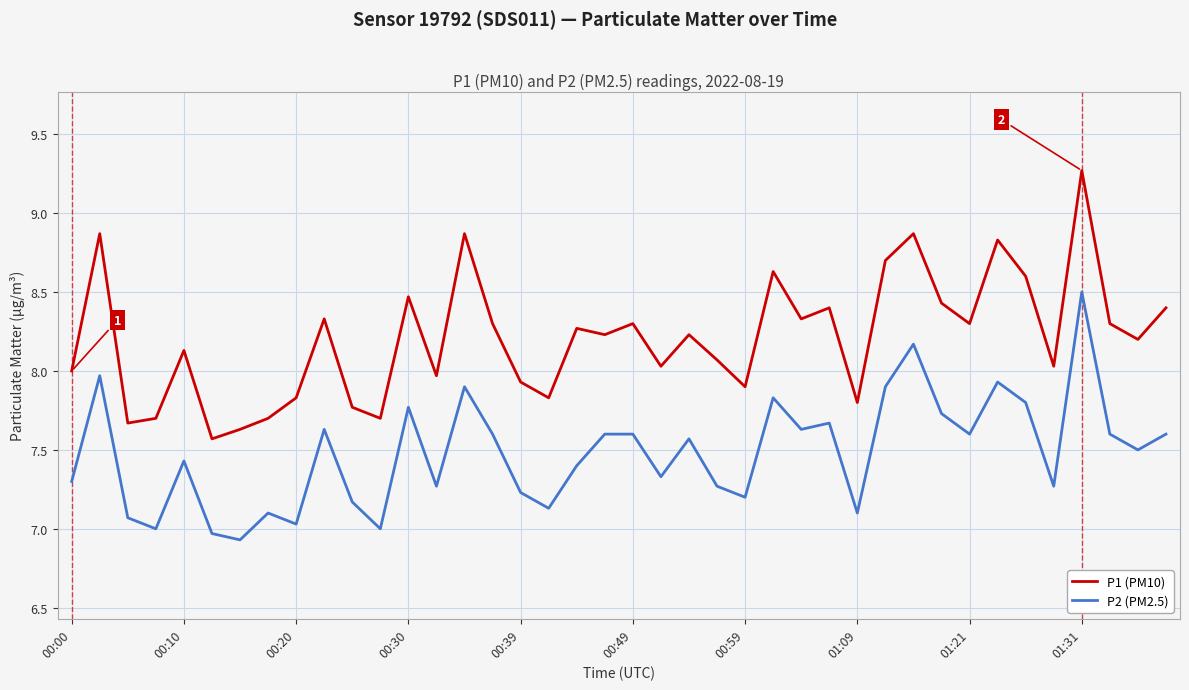

What is the maximum value shown in the chart?

9.3